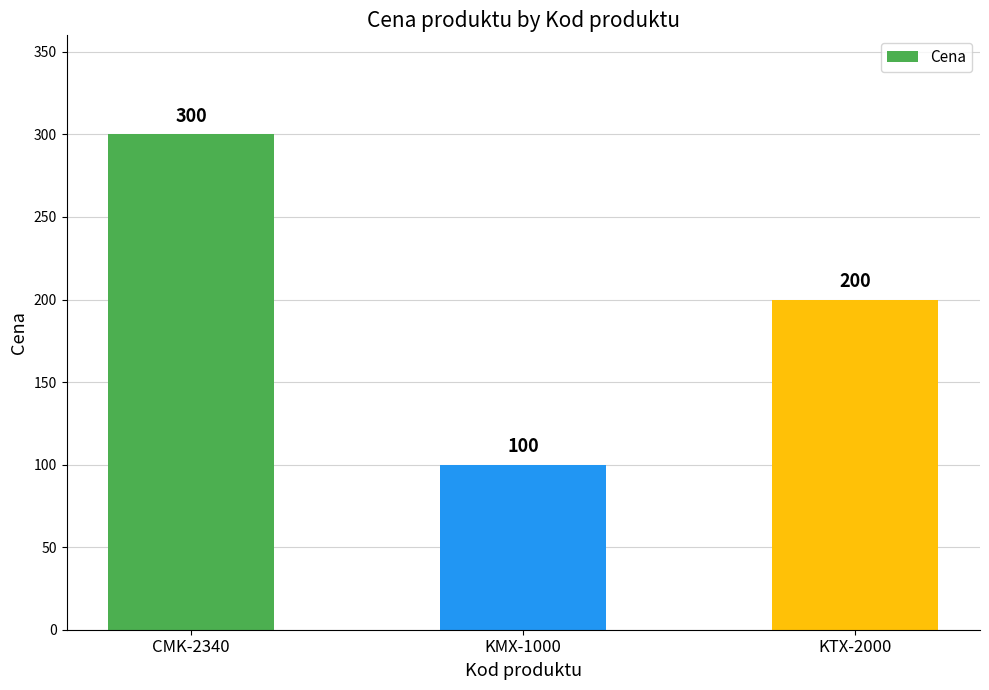

At which label does the data first exceed 200?

CMK-2340